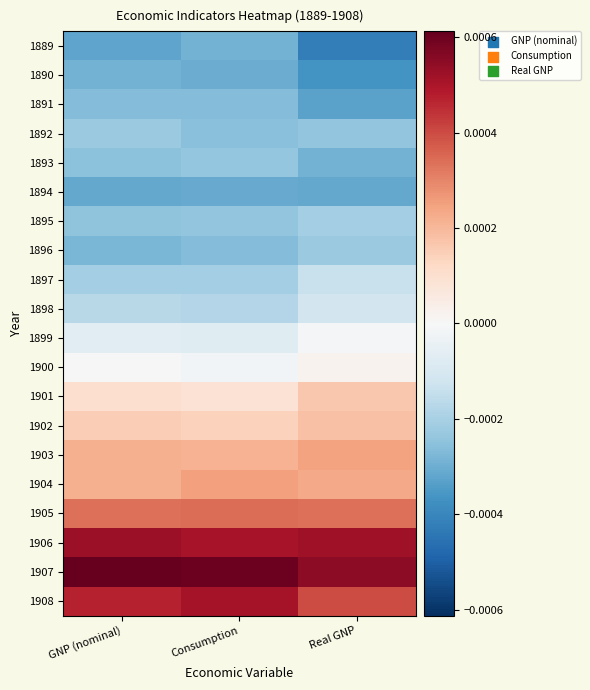

Reading left to right, list all the values displayed in this chart.

1889: GNP (nominal)=-0.0	Consumption=-0.0	Real GNP=-0.0
1890: GNP (nominal)=-0.0	Consumption=-0.0	Real GNP=-0.0
1891: GNP (nominal)=-0.0	Consumption=-0.0	Real GNP=-0.0
1892: GNP (nominal)=-0.0	Consumption=-0.0	Real GNP=-0.0
1893: GNP (nominal)=-0.0	Consumption=-0.0	Real GNP=-0.0
1894: GNP (nominal)=-0.0	Consumption=-0.0	Real GNP=-0.0
1895: GNP (nominal)=-0.0	Consumption=-0.0	Real GNP=-0.0
1896: GNP (nominal)=-0.0	Consumption=-0.0	Real GNP=-0.0
1897: GNP (nominal)=-0.0	Consumption=-0.0	Real GNP=-0.0
1898: GNP (nominal)=-0.0	Consumption=-0.0	Real GNP=-0.0
1899: GNP (nominal)=-0.0	Consumption=-0.0	Real GNP=-0.0
1900: GNP (nominal)=0.0	Consumption=-0.0	Real GNP=0.0
1901: GNP (nominal)=0.0	Consumption=0.0	Real GNP=0.0
1902: GNP (nominal)=0.0	Consumption=0.0	Real GNP=0.0
1903: GNP (nominal)=0.0	Consumption=0.0	Real GNP=0.0
1904: GNP (nominal)=0.0	Consumption=0.0	Real GNP=0.0
1905: GNP (nominal)=0.0	Consumption=0.0	Real GNP=0.0
1906: GNP (nominal)=0.0	Consumption=0.0	Real GNP=0.0
1907: GNP (nominal)=0.0	Consumption=0.0	Real GNP=0.0
1908: GNP (nominal)=0.0	Consumption=0.0	Real GNP=0.0